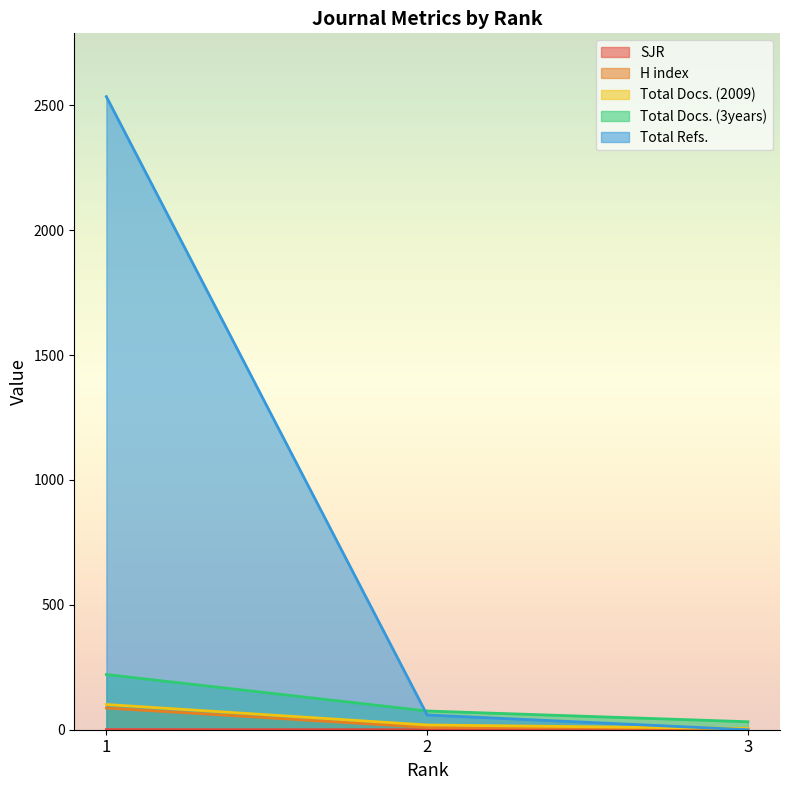

What is the highest value of the SJR series?

0.7